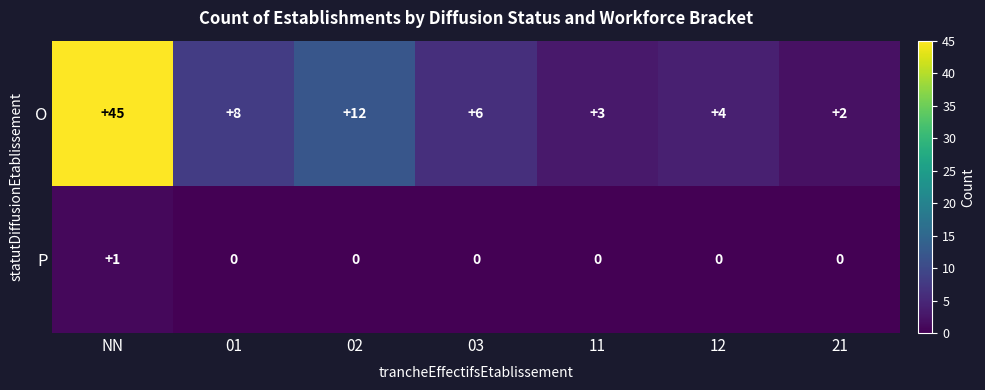

Reading left to right, what are all the values shown in this chart?

O: NN=45	01=8	02=12	03=6	11=3	12=4	21=2
P: NN=1	01=0	02=0	03=0	11=0	12=0	21=0